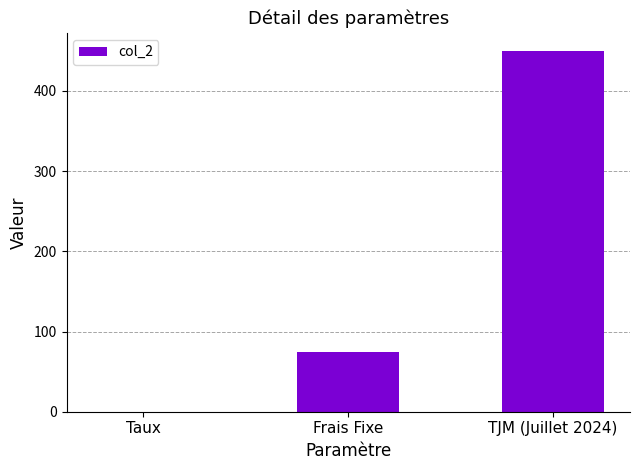

At which label is the value closest to 225?

Frais Fixe